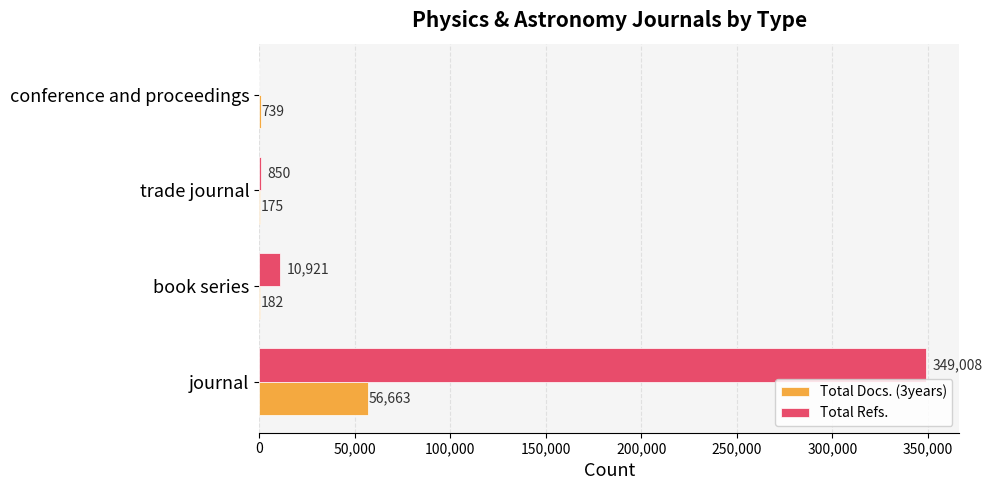

What is the highest value of the Total Refs. series?

349008